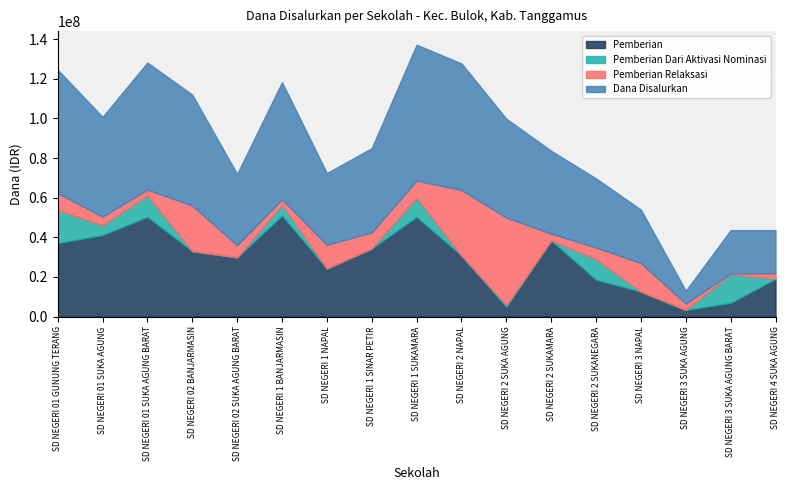

What is the sum of the Pemberian Dari Aktivasi Nominasi values at SD NEGERI 01 SUKA AGUNG BARAT and SD NEGERI 3 SUKA AGUNG?

10800000